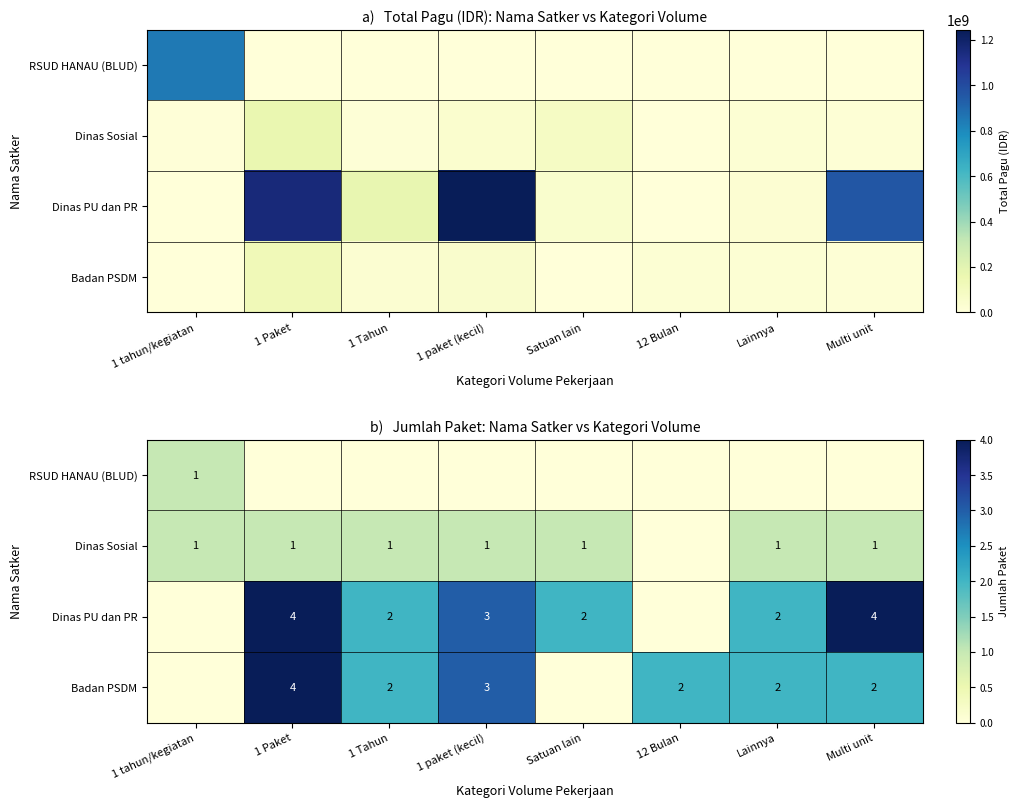

What is the difference between the maximum and second lowest values in the Badan PSDM series?

4